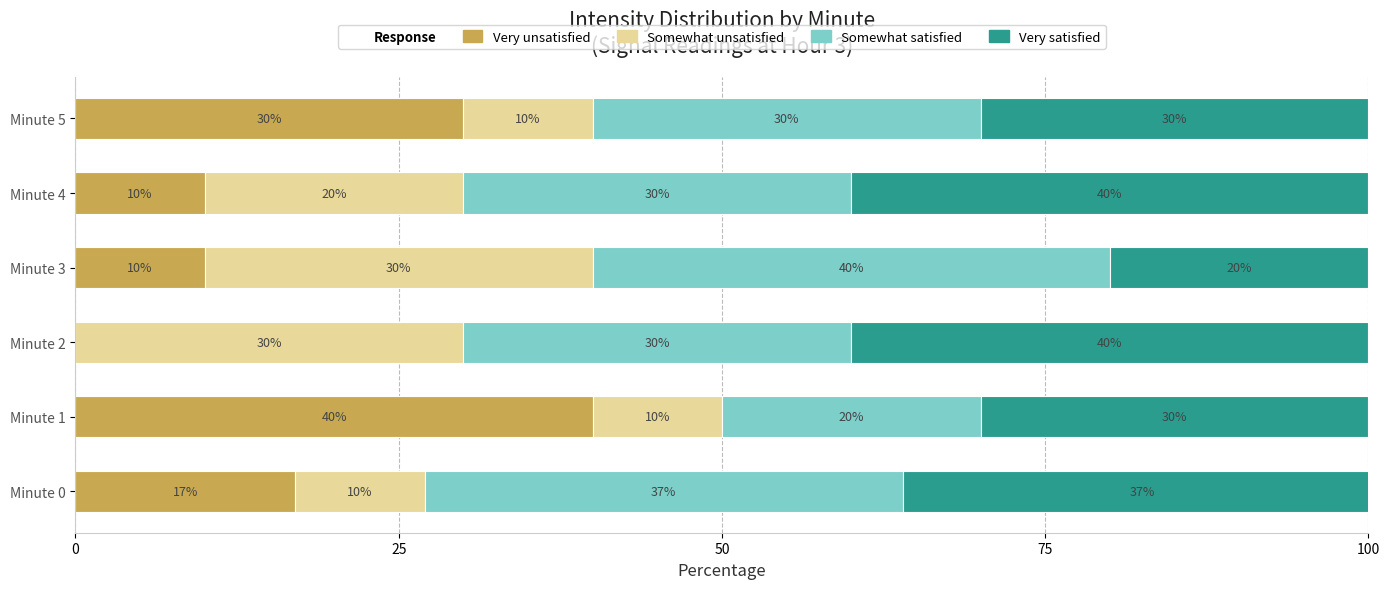

The Very unsatisfied series shows 25 at Minute 0. True or false?

False